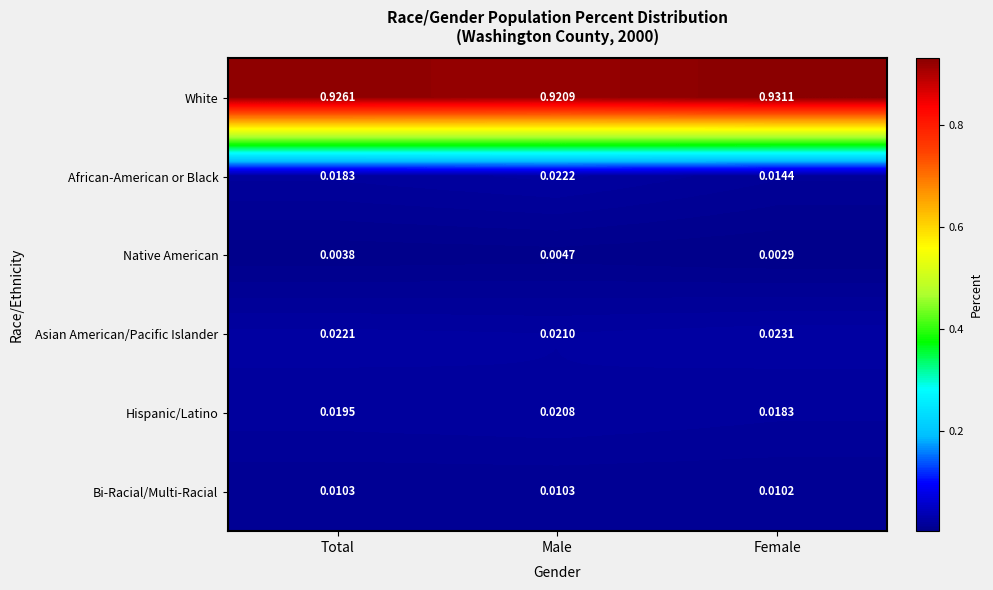

At which category is the sum across all series the highest?

Total